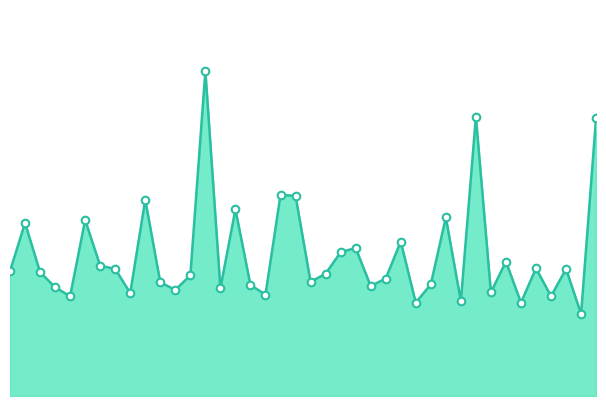

Does the chart have visible grid lines?

No